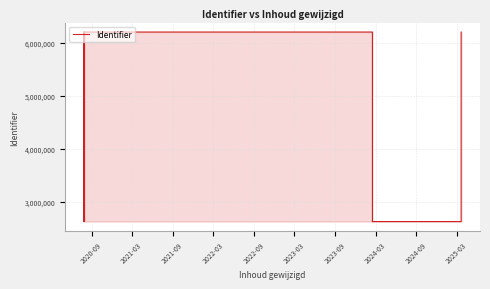

How many interior local valleys (lower than both neighbors) does the data have?

3